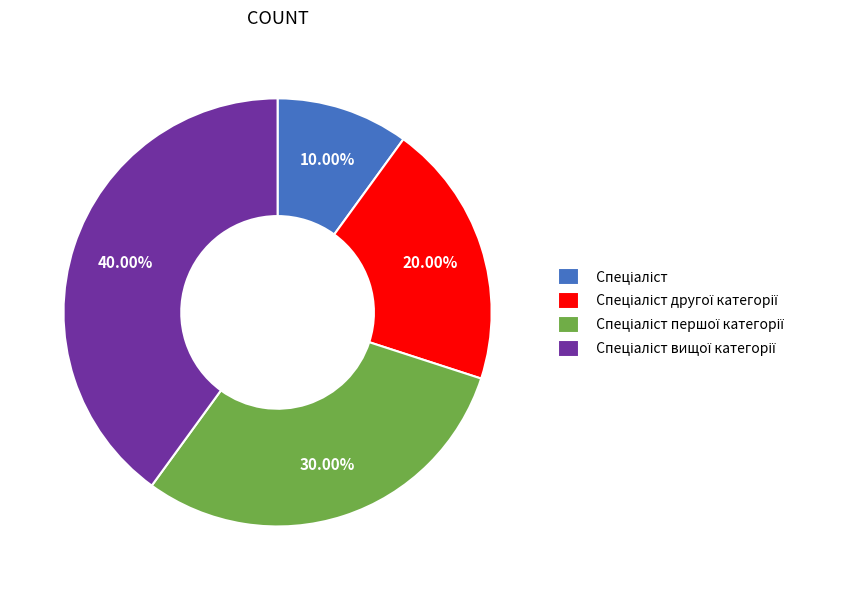

Is there any slice that represents more than half of the pie?

No